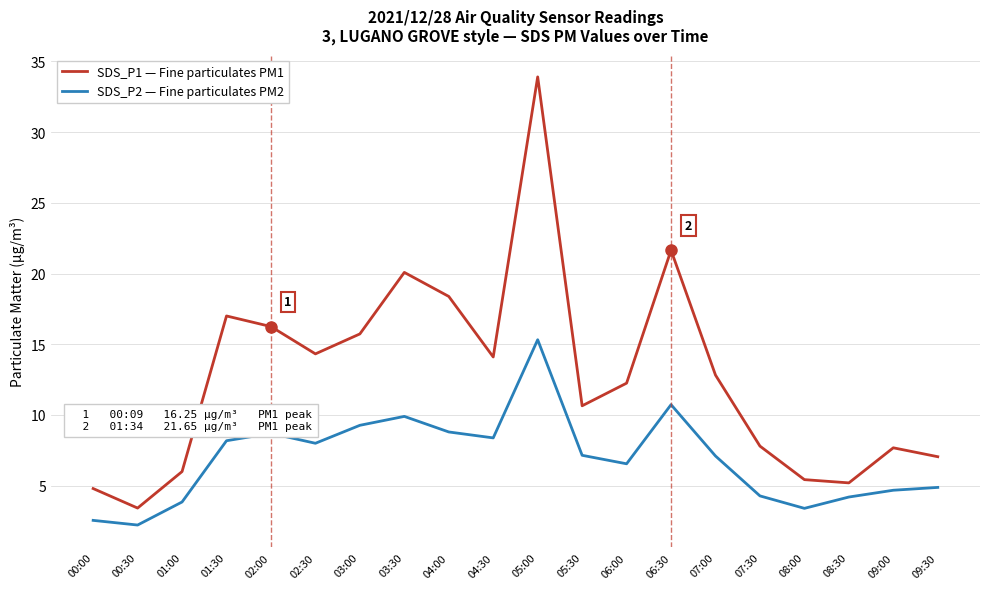

What is the difference between the maximum and minimum values in the SDS_P2 — Fine particulates PM2 series?

13.1